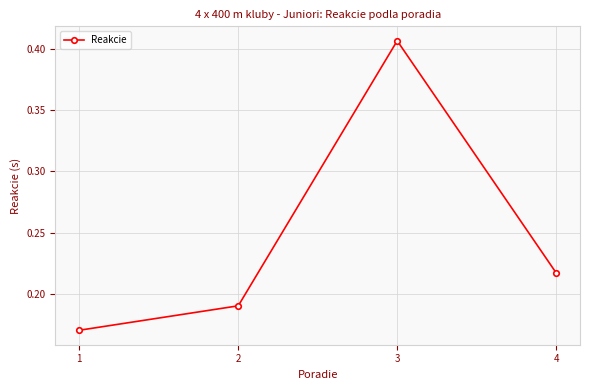

True or false: there are more than 2 points higher than both neighbors.

False